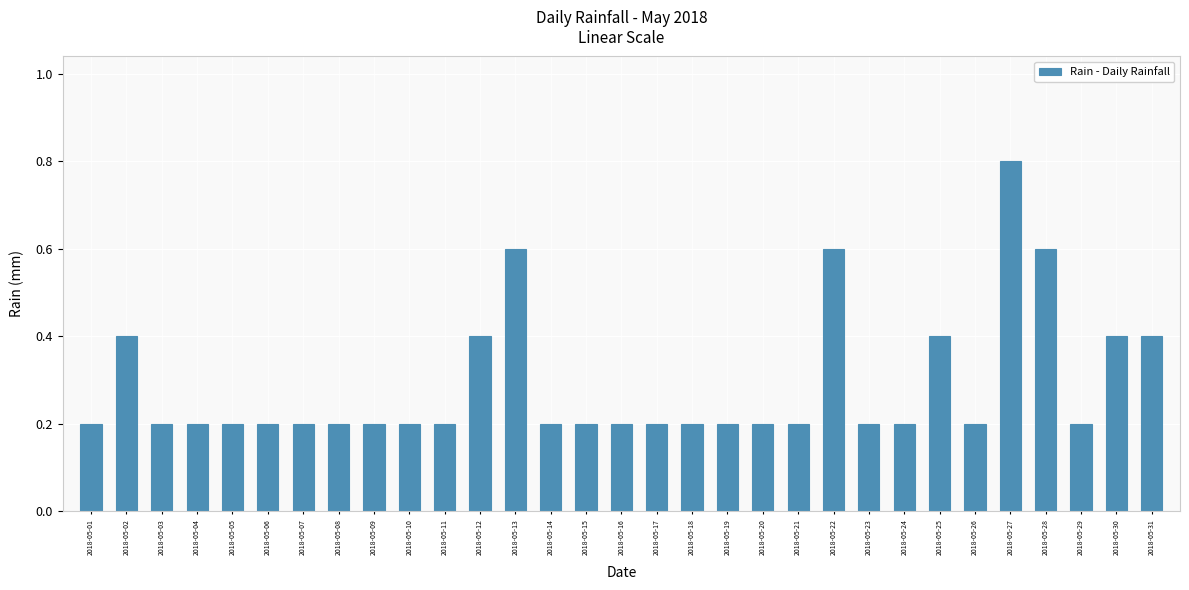

How many values are between 0 and 1?

31